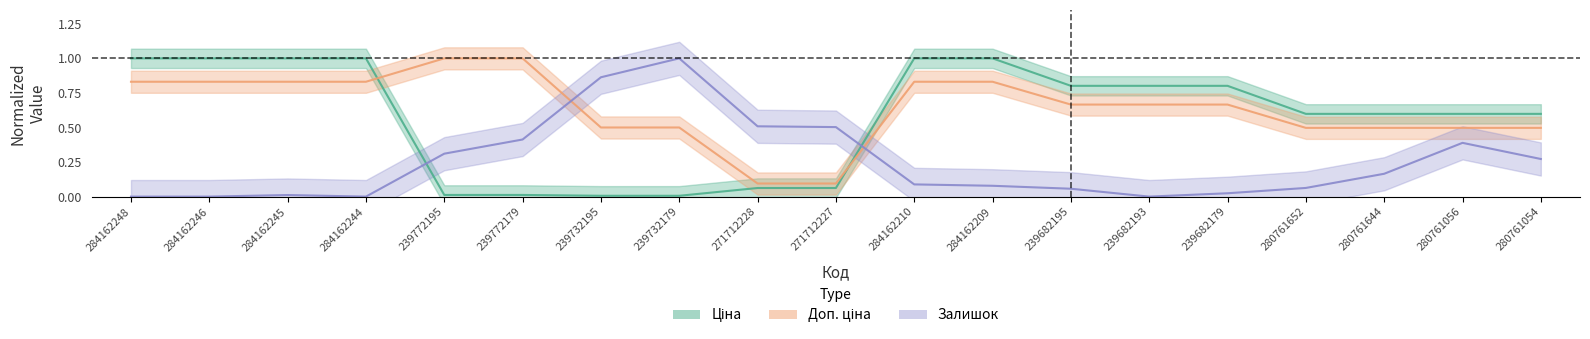

Is this an area chart (filled region under the line)?

No